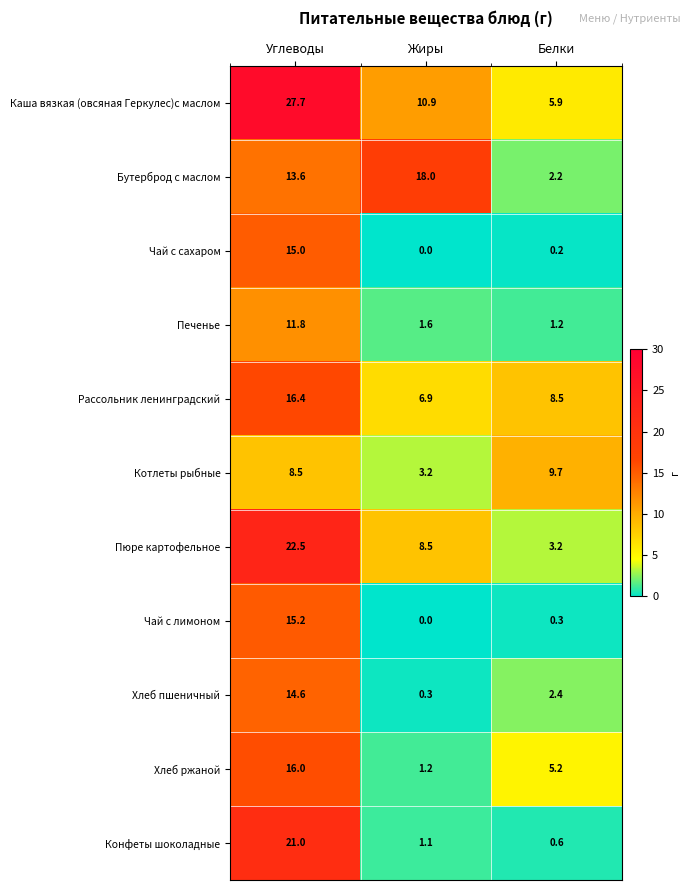

Which series has the widest spread of values?

Каша вязкая (овсяная Геркулес)с маслом